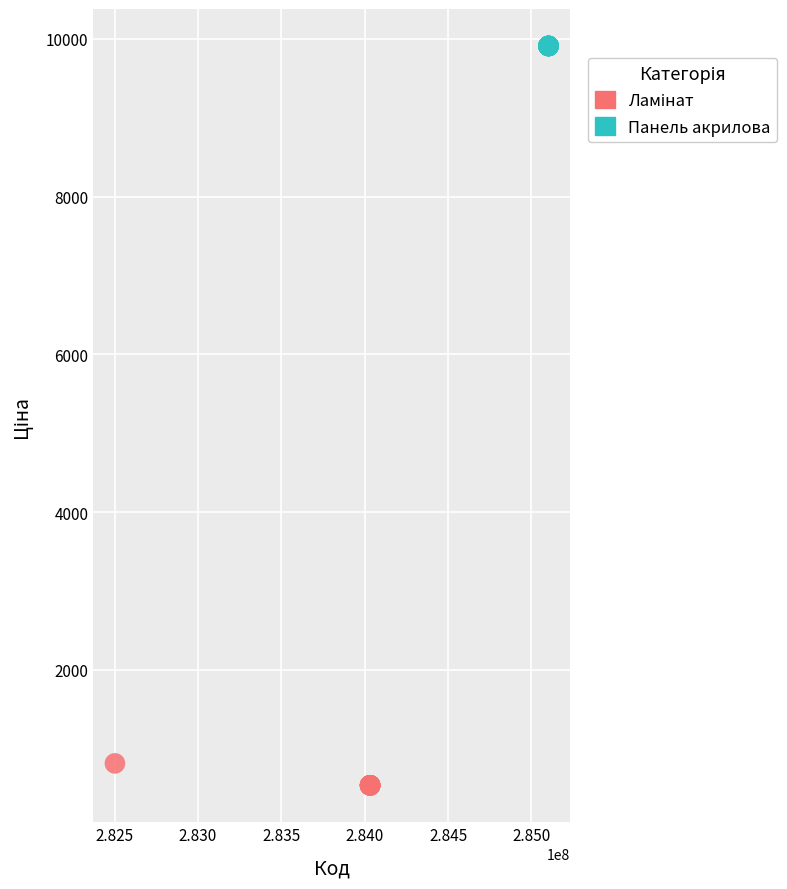

Which series reaches the maximum Y coordinate?

Панель акрилова